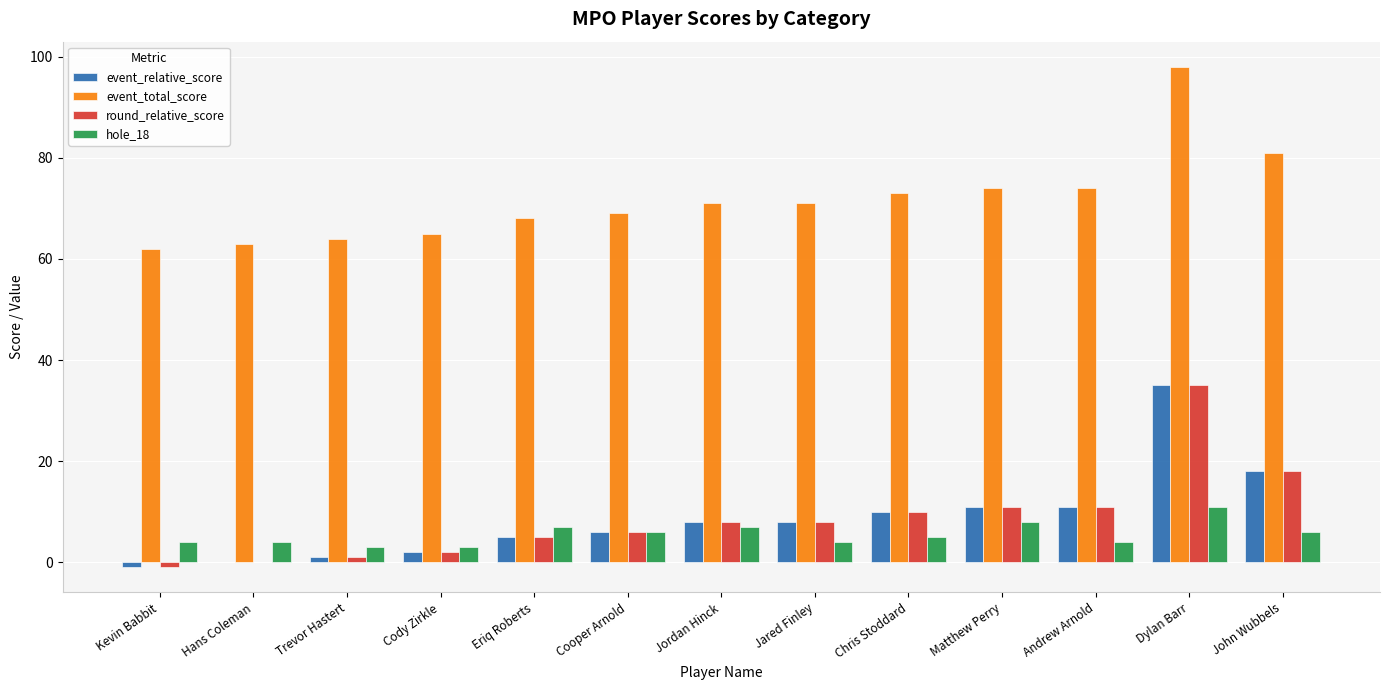

How many hole_18 values are between 4 and 7?

9